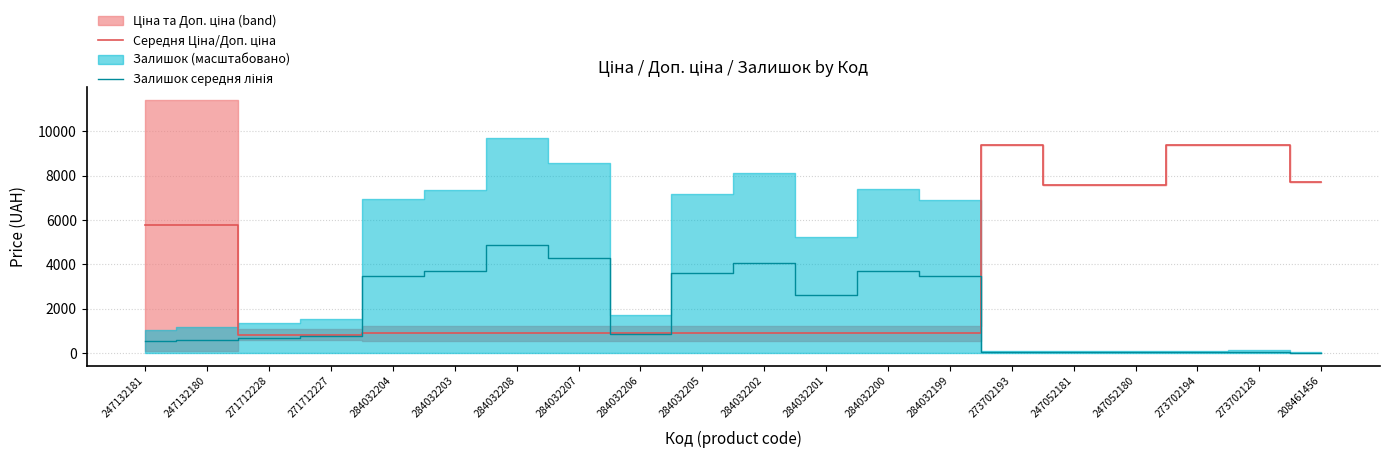

At which category does the chart reach its minimum across all series?

208461456